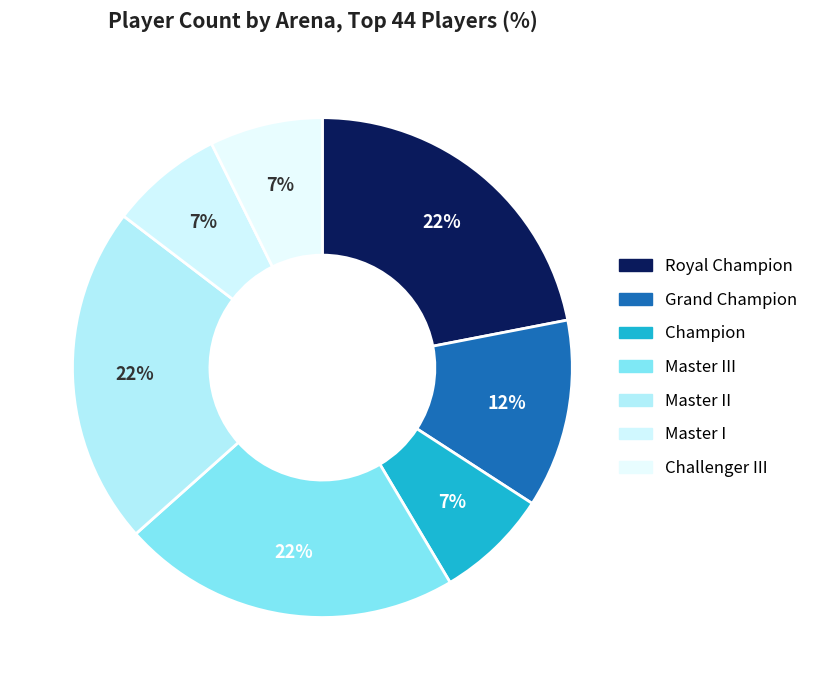

How many slices are in this pie chart?

7